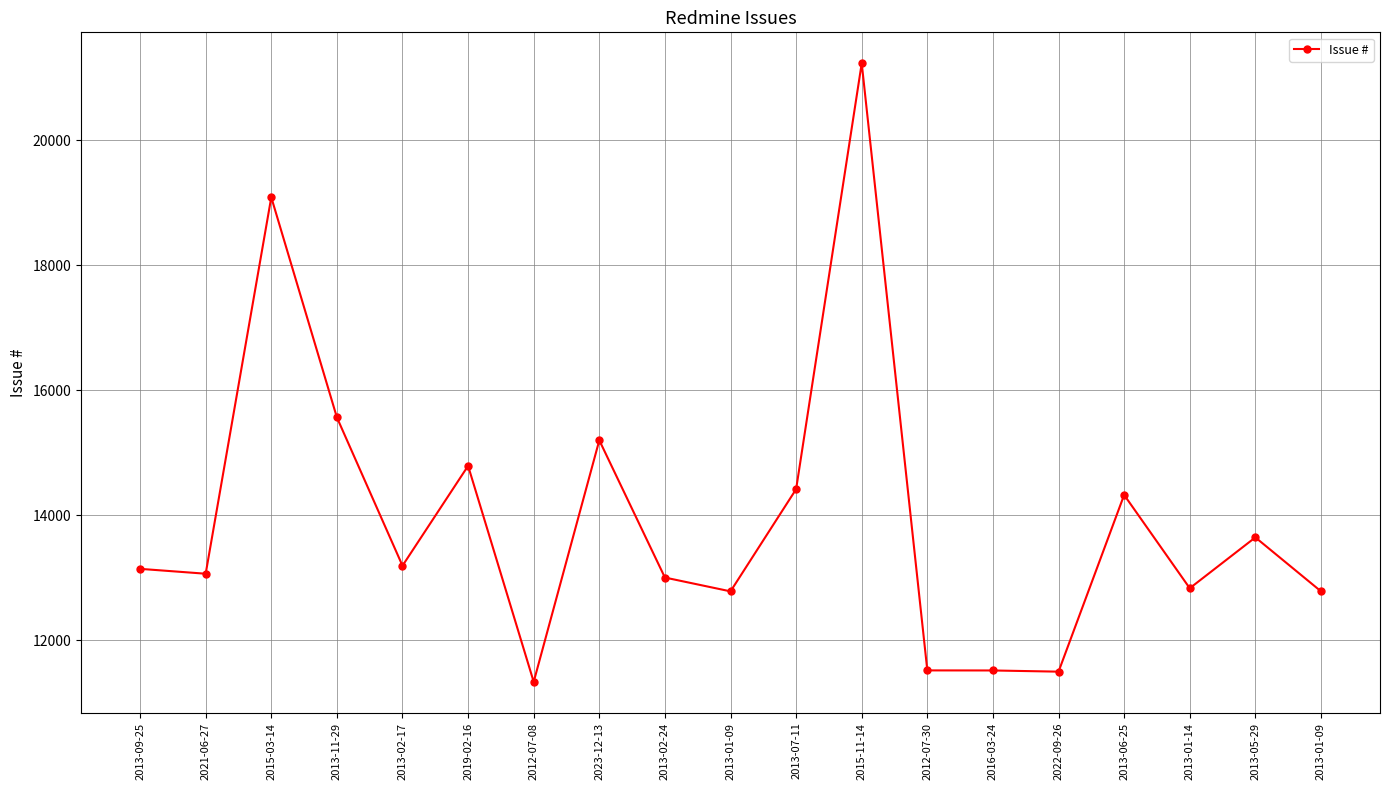

What is the change in value from 2012-07-30 to 2016-03-24?

-1